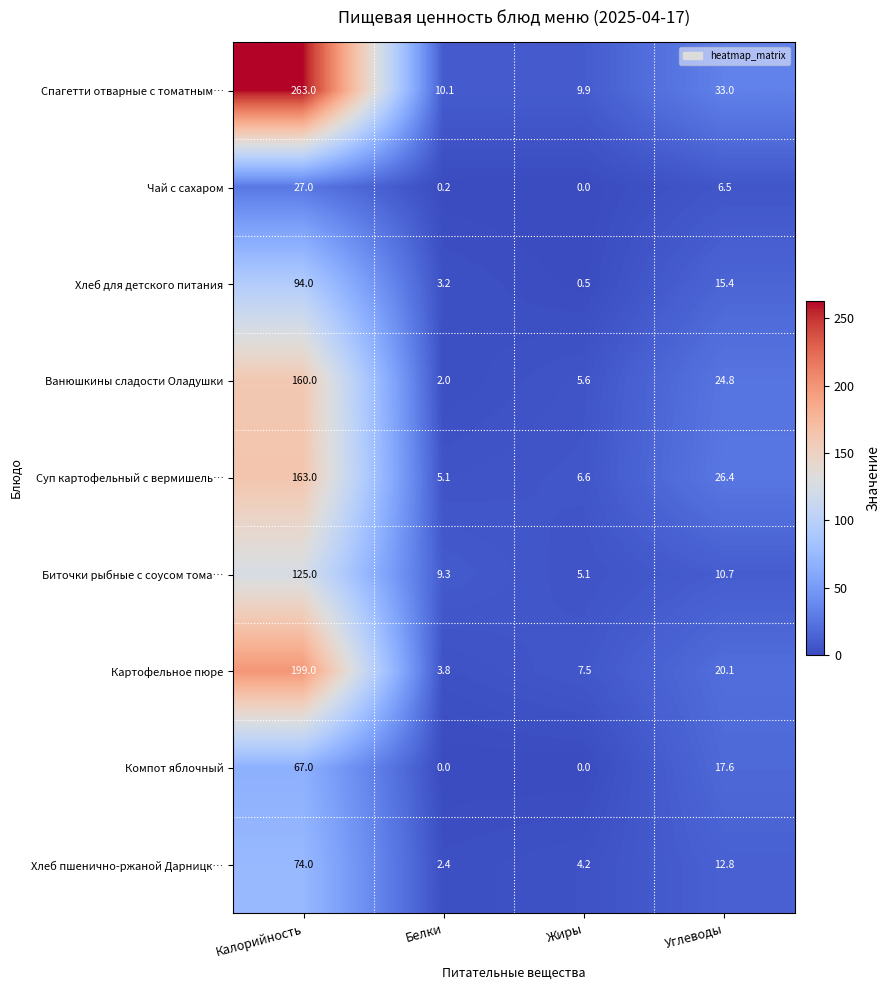

Which series has the largest total across all categories?

Спагетти отварные с томатным…